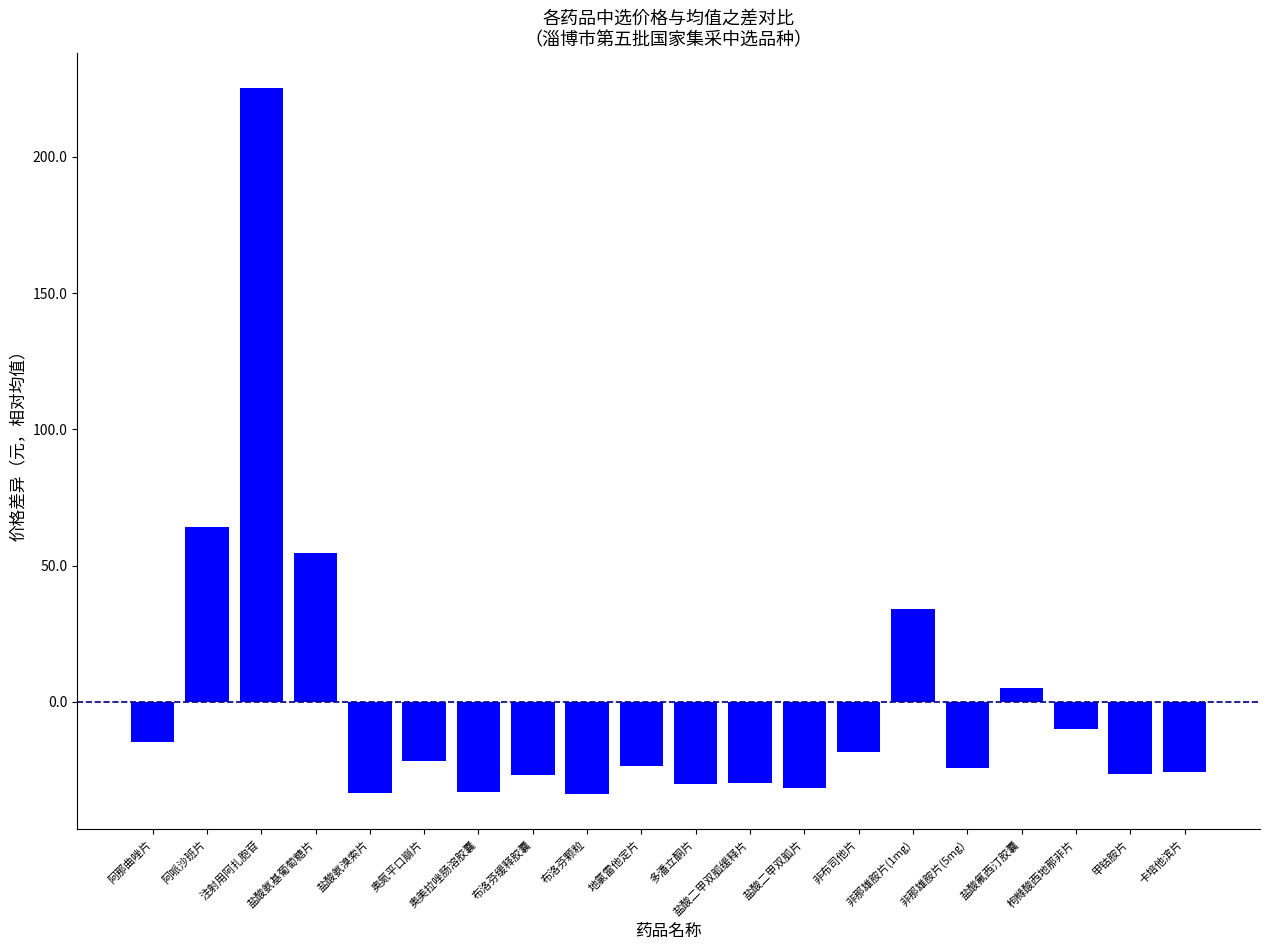

The chart shows a value of -26.4 at 甲钴胺片. True or false?

True